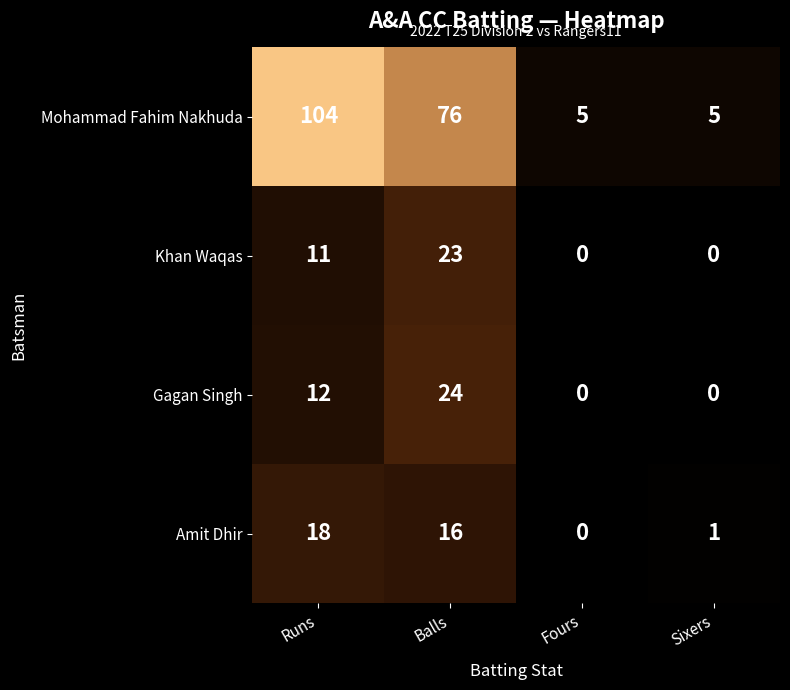

Which label corresponds to the largest value in the chart?

Runs